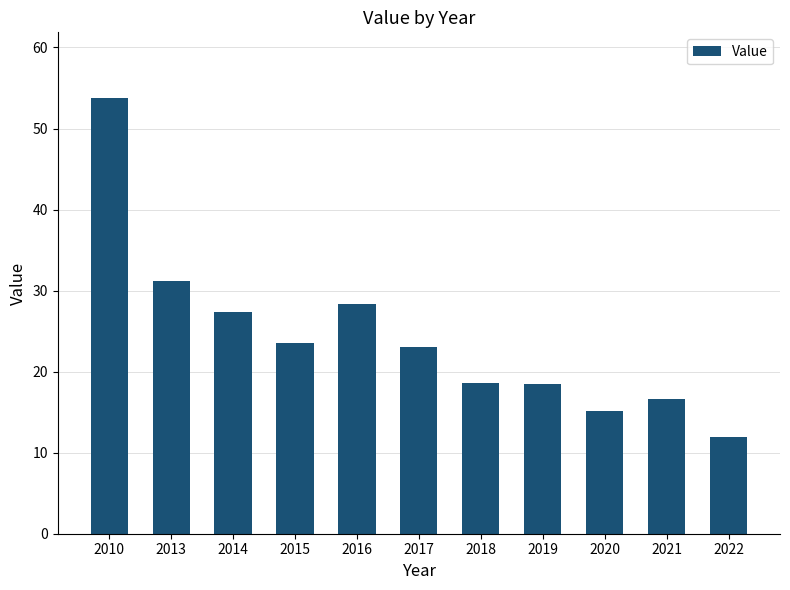

What is the value of the 8th bar from the left?

18.4